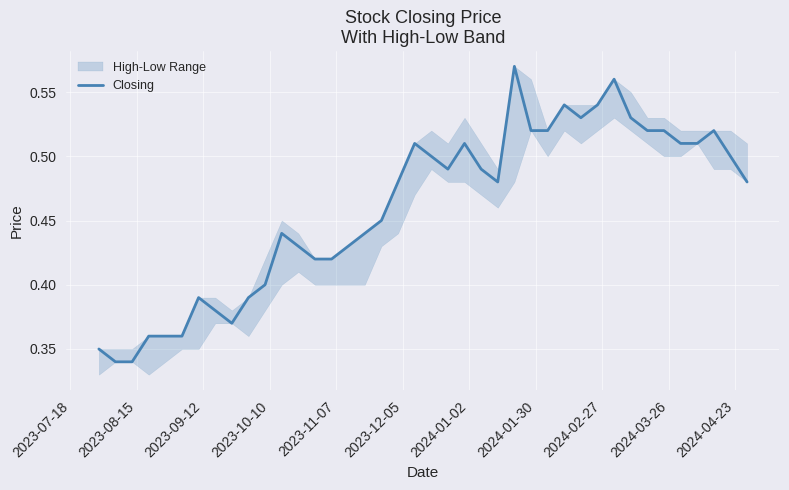

True or false: the data shows 0.7 at 21.

False